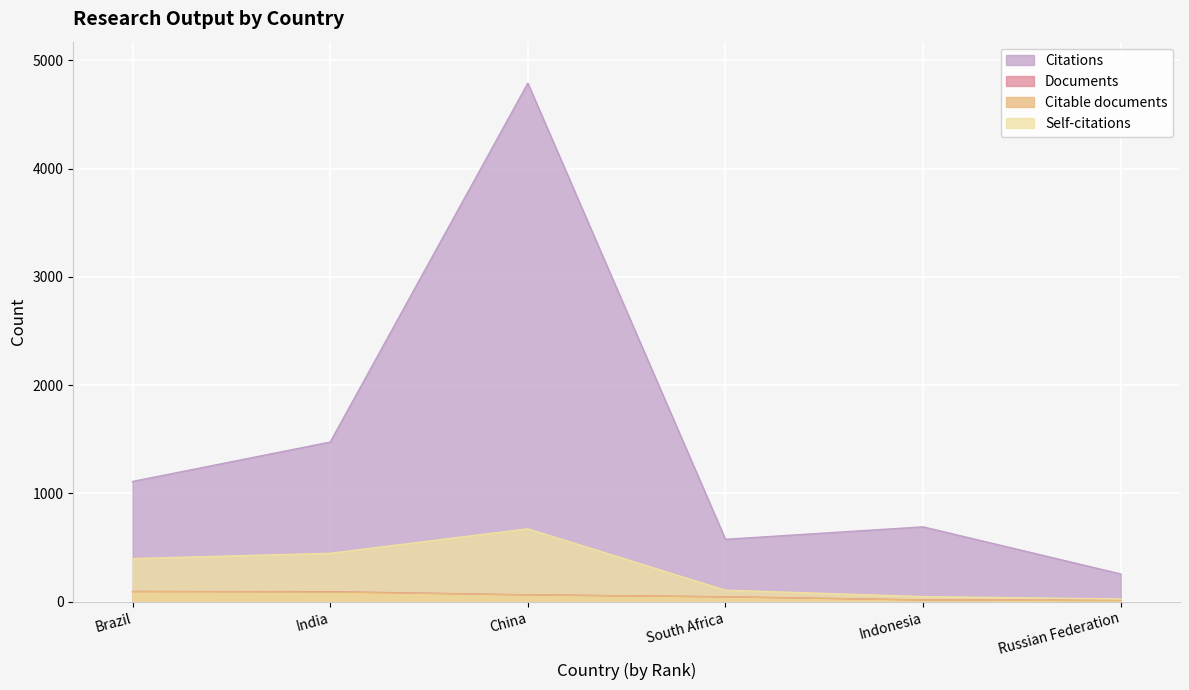

What is the smallest value displayed?

11